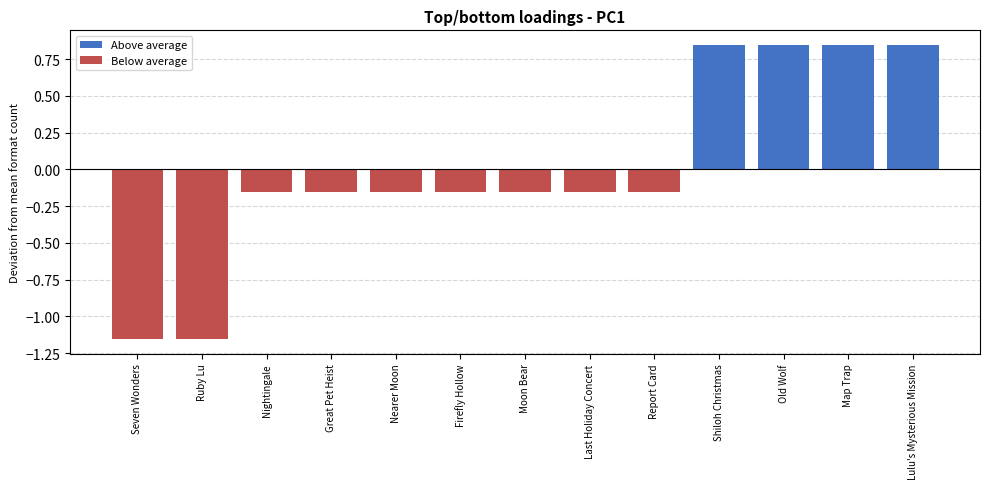

Are the bars horizontal?

No